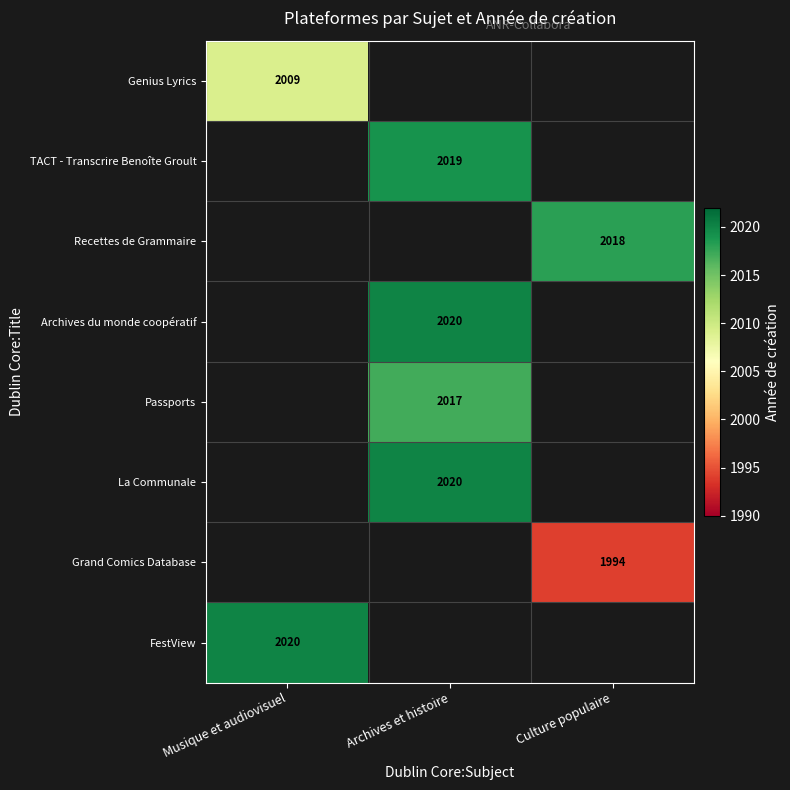

Is it true that Recettes de Grammaire equals 464 at Culture populaire?

False